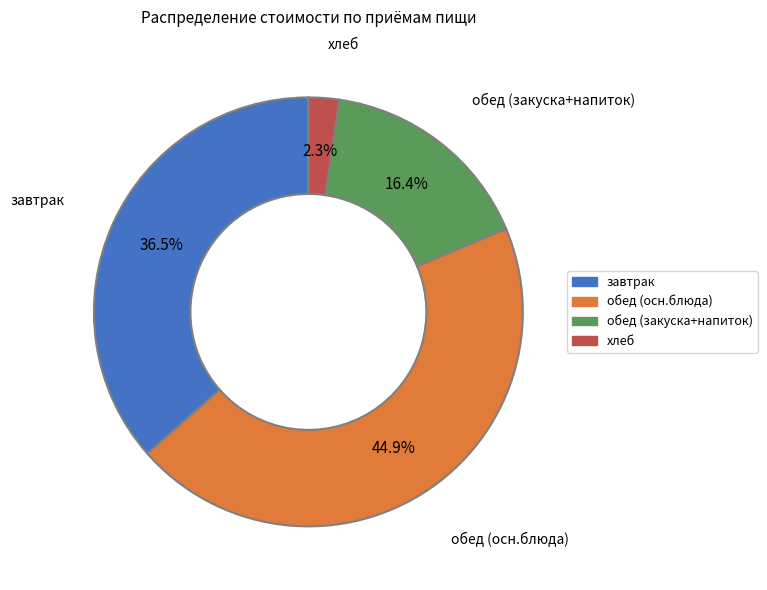

Rank the categories by value from highest to lowest.

обед (осн.блюда), завтрак, обед (закуска+напиток), хлеб